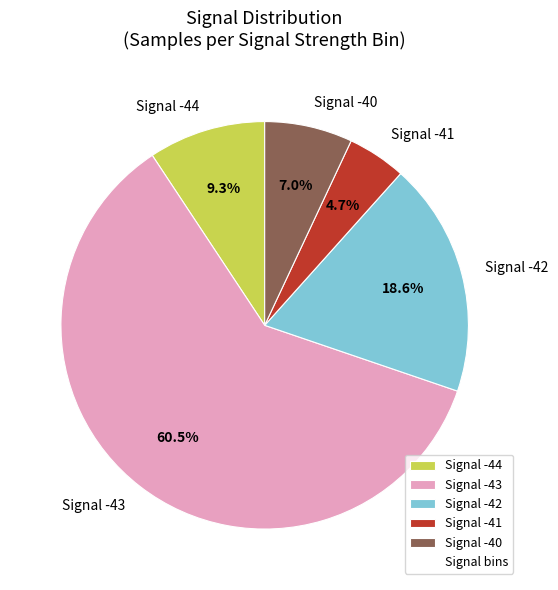

Which category has the biggest portion of the pie?

Signal -43